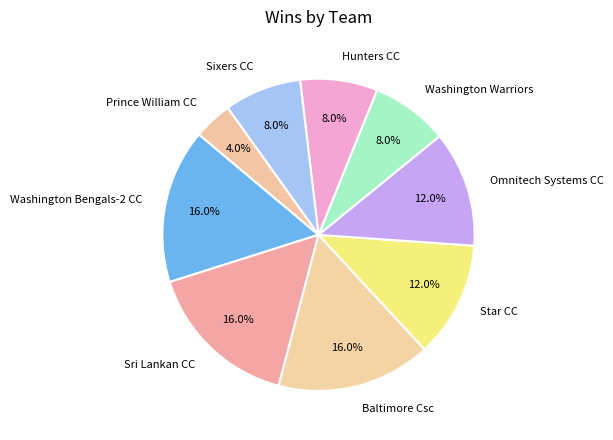

To the nearest percent, what is the average slice percentage?

11%